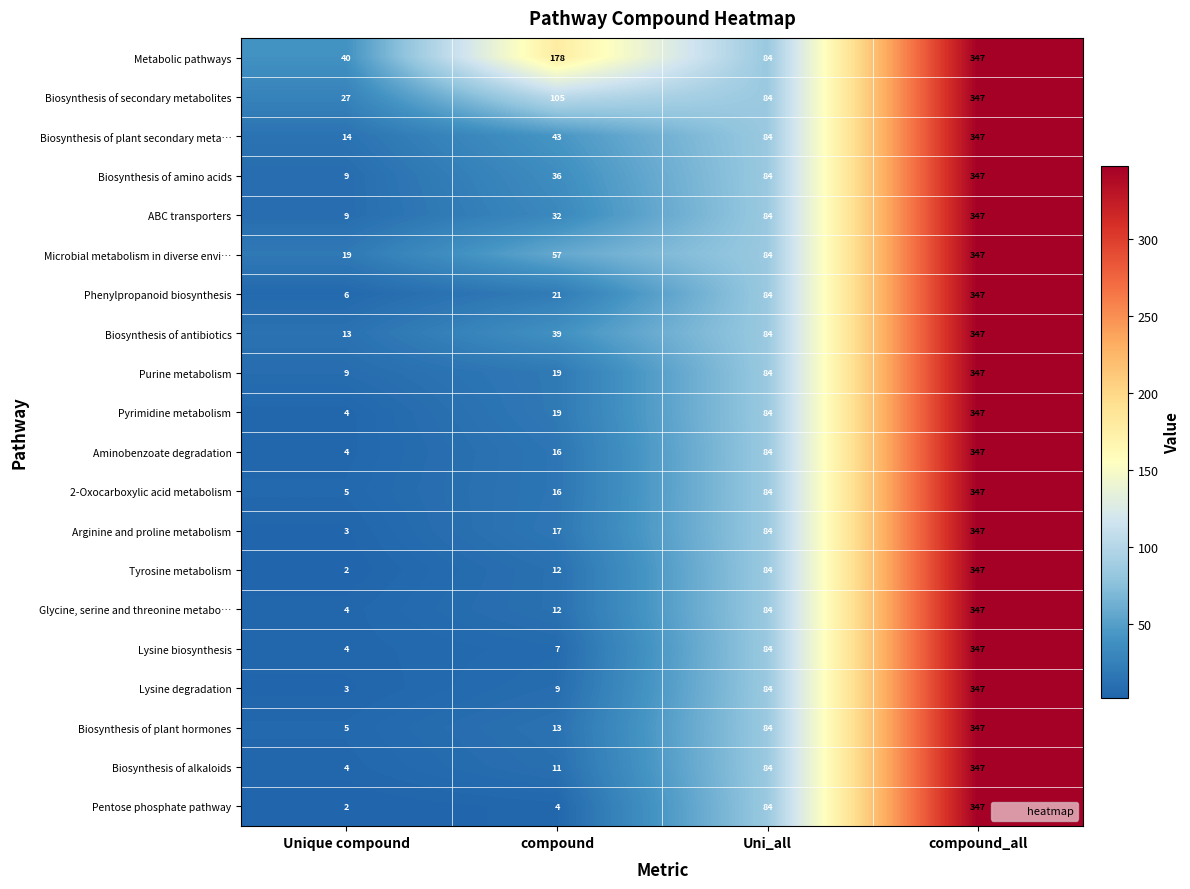

Which label corresponds to the largest value in the chart?

compound_all